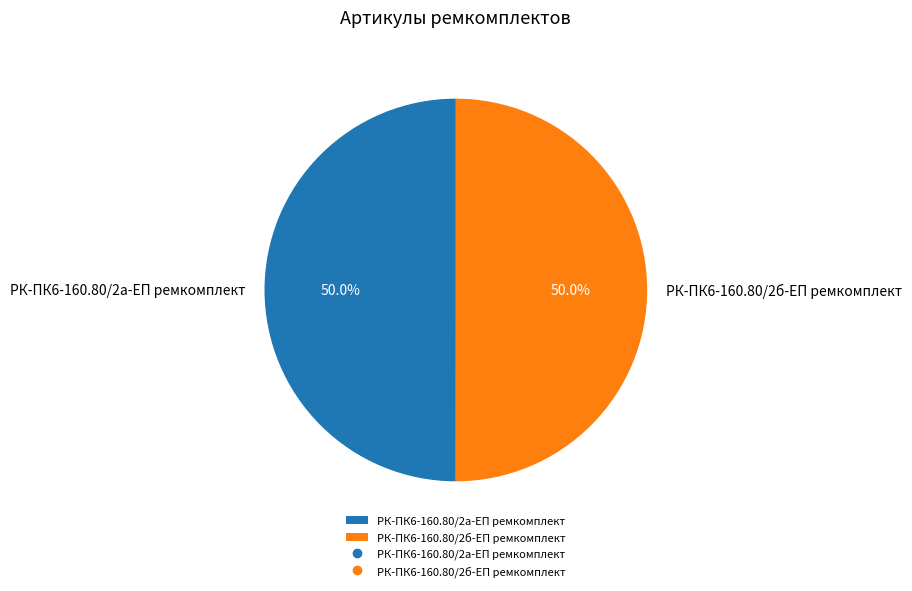

What percentage do РК-ПК6-160.80/2б-ЕП ремкомплект and РК-ПК6-160.80/2а-ЕП ремкомплект together represent?

100.0%